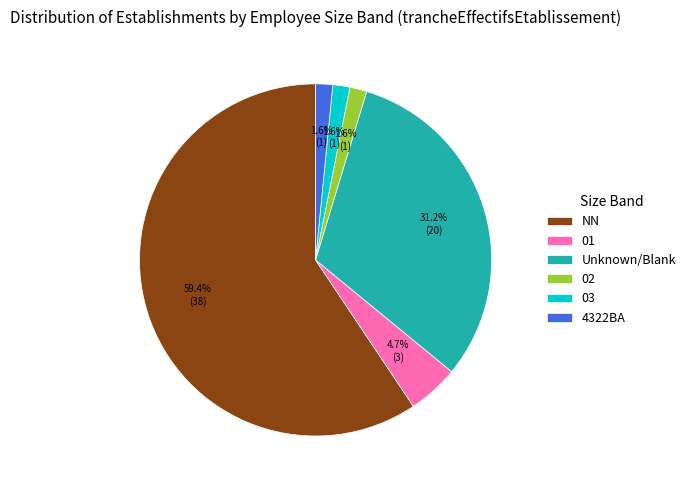

Between Unknown/Blank and 01, which is larger?

Unknown/Blank